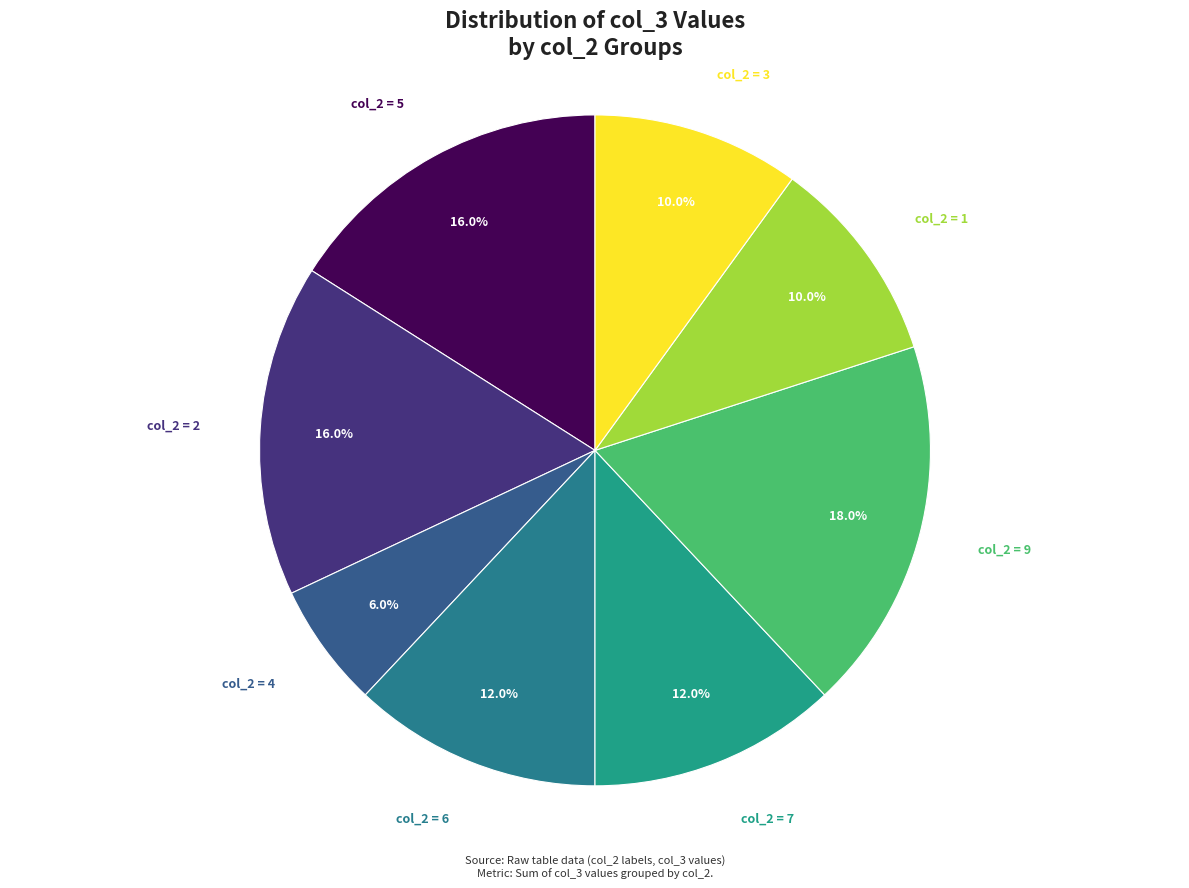

Rank the categories by value from highest to lowest.

9, 5, 2, 6, 7, 1, 3, 4